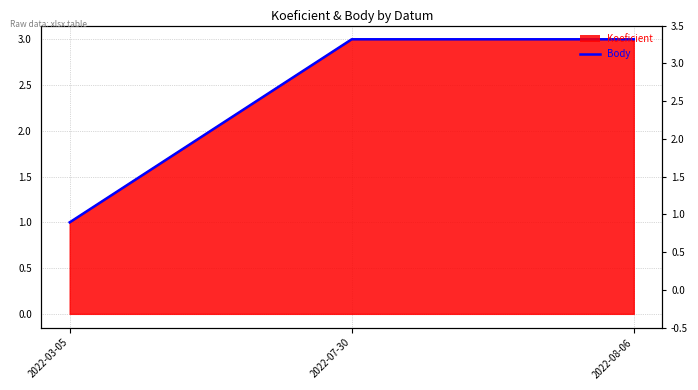

Count the number of categories in the chart.

3